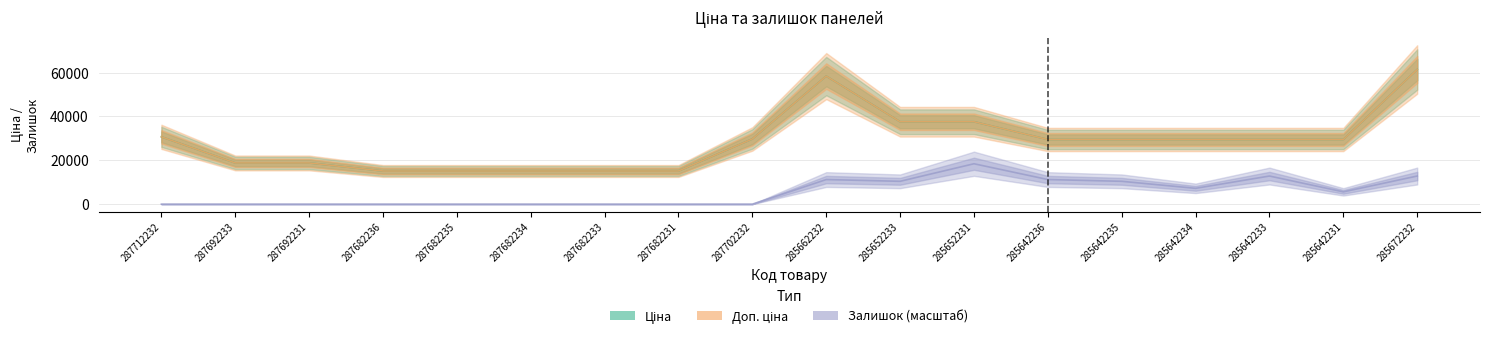

What is the difference between the maximum and second lowest values in the Ціна series?

46314.3